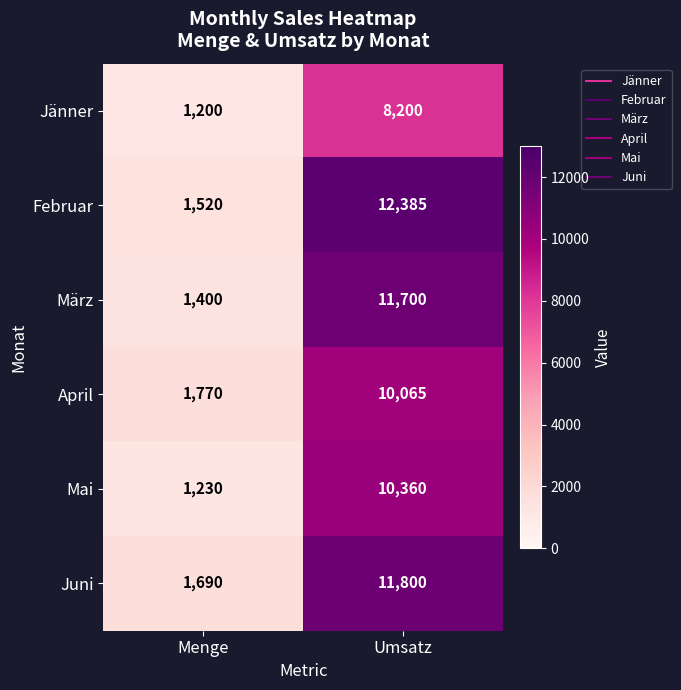

Which series has the largest total across all categories?

Februar